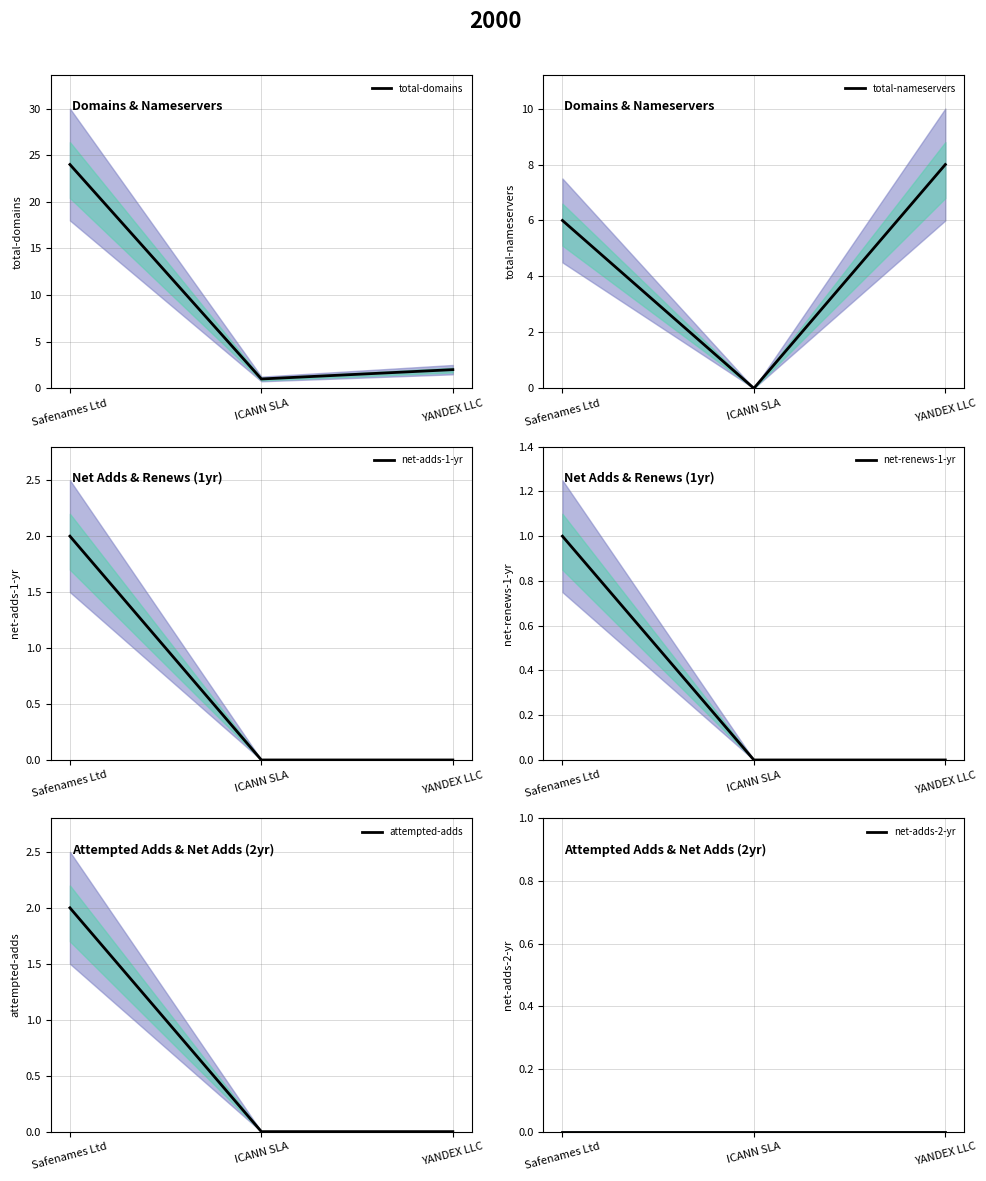

Reading left to right, what are all the values shown in this chart?

total-domains: 24	1	2
total-nameservers: 6	0	8
net-adds-1-yr: 2	0	0
net-renews-1-yr: 1	0	0
attempted-adds: 2	0	0
net-adds-2-yr: 0	0	0